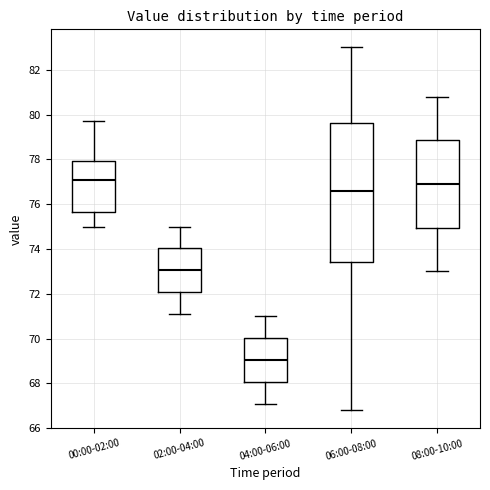

Which box's median line is the lowest?

04:00-06:00